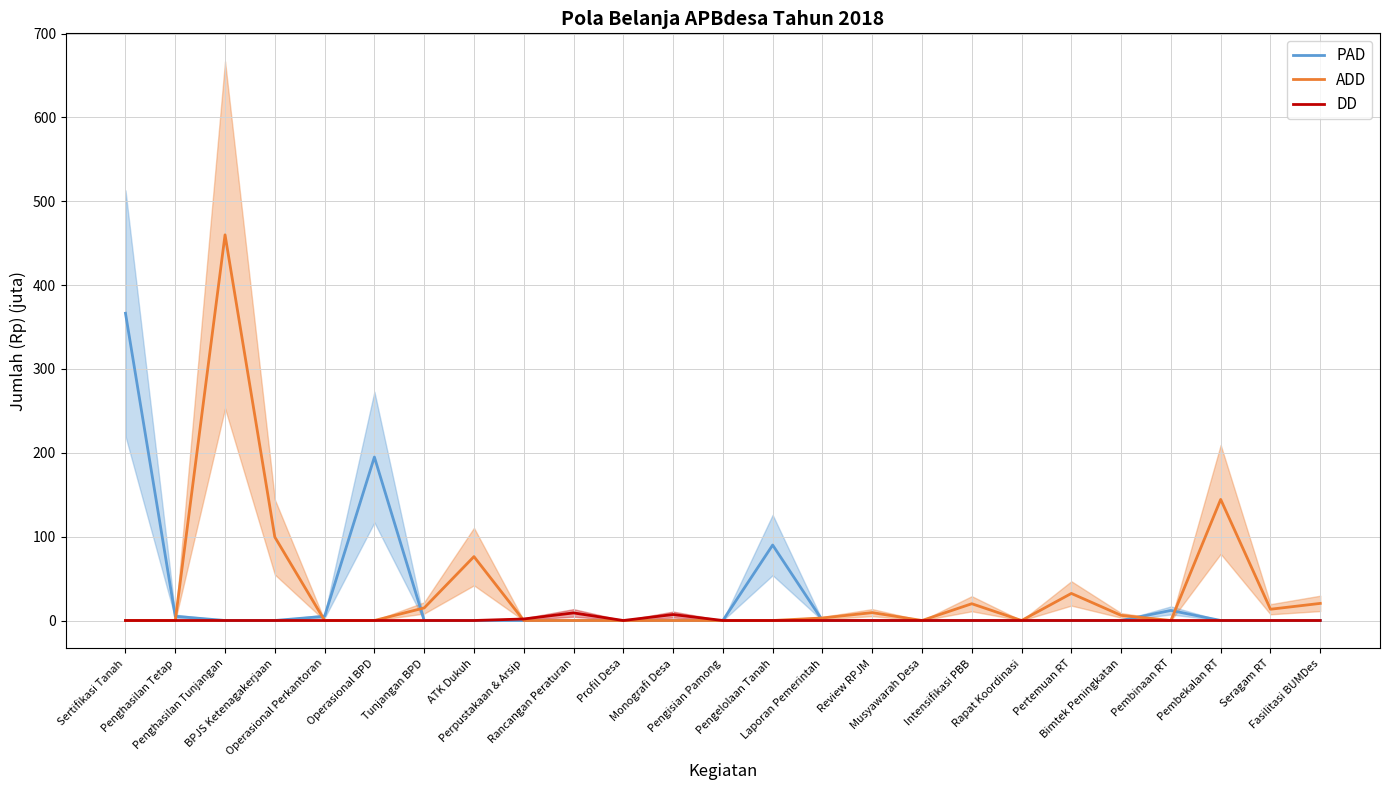

How many distinct data groups are displayed?

3